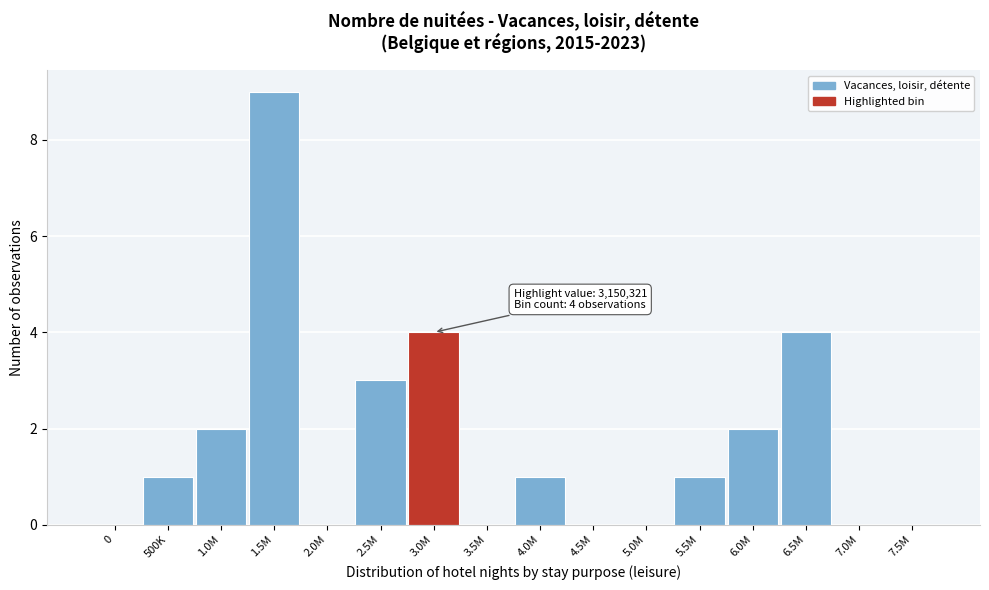

Reading left to right, what are all the values shown in this chart?

0=0	500K=1	1.0M=2	1.5M=9	2.0M=0	2.5M=3	3.0M=4	3.5M=0	4.0M=1	4.5M=0	5.0M=0	5.5M=1	6.0M=2	6.5M=4	7.0M=0	7.5M=0